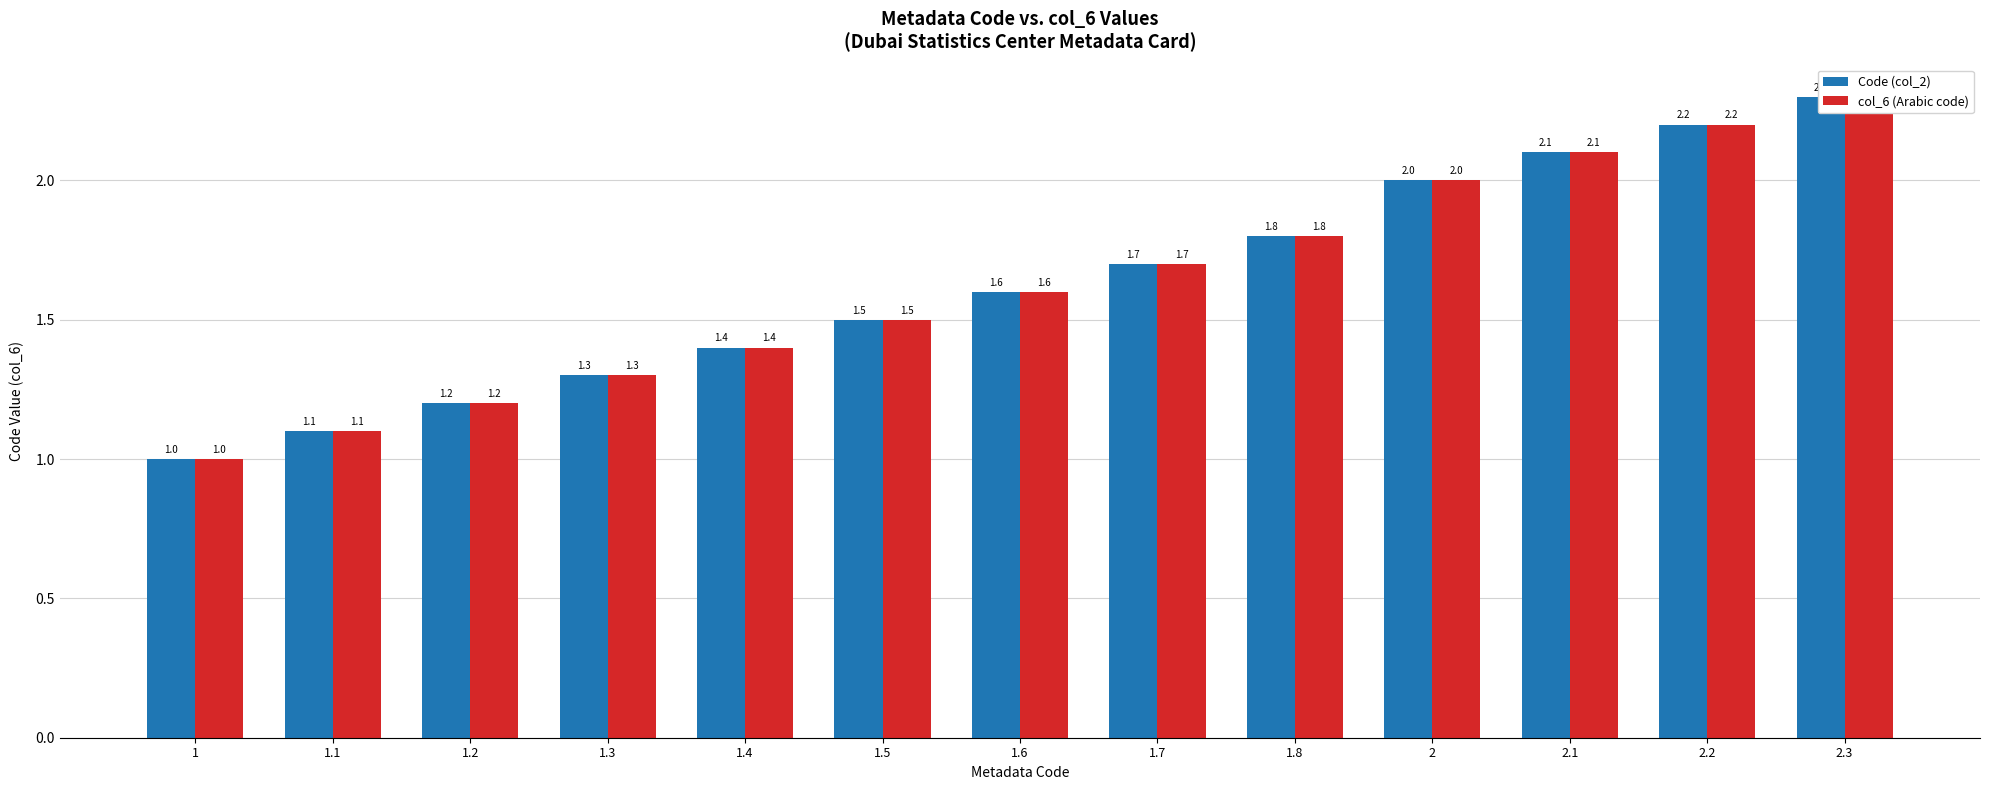

What is the minimum value shown in the chart?

1.0